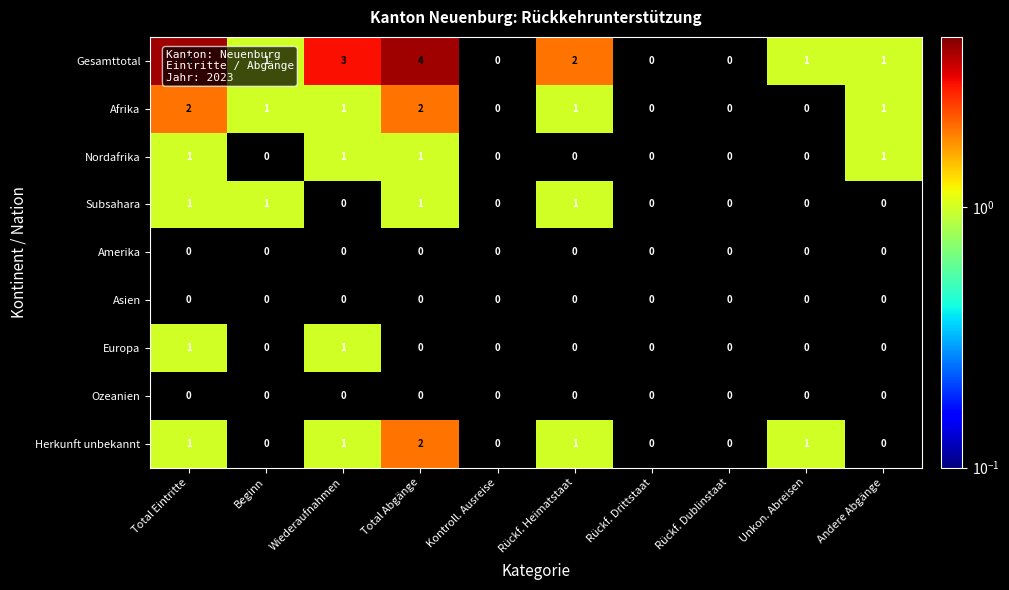

Which category has the lowest value across all series?

Beginn